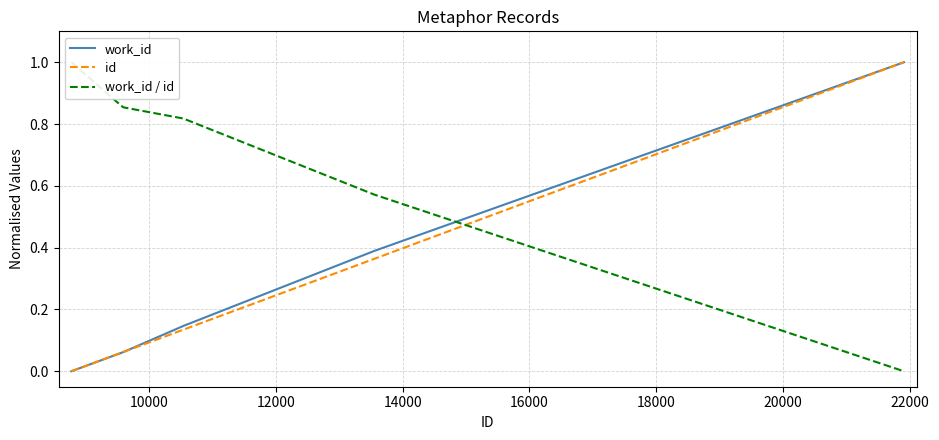

What is the highest value of the work_id series?

1.0